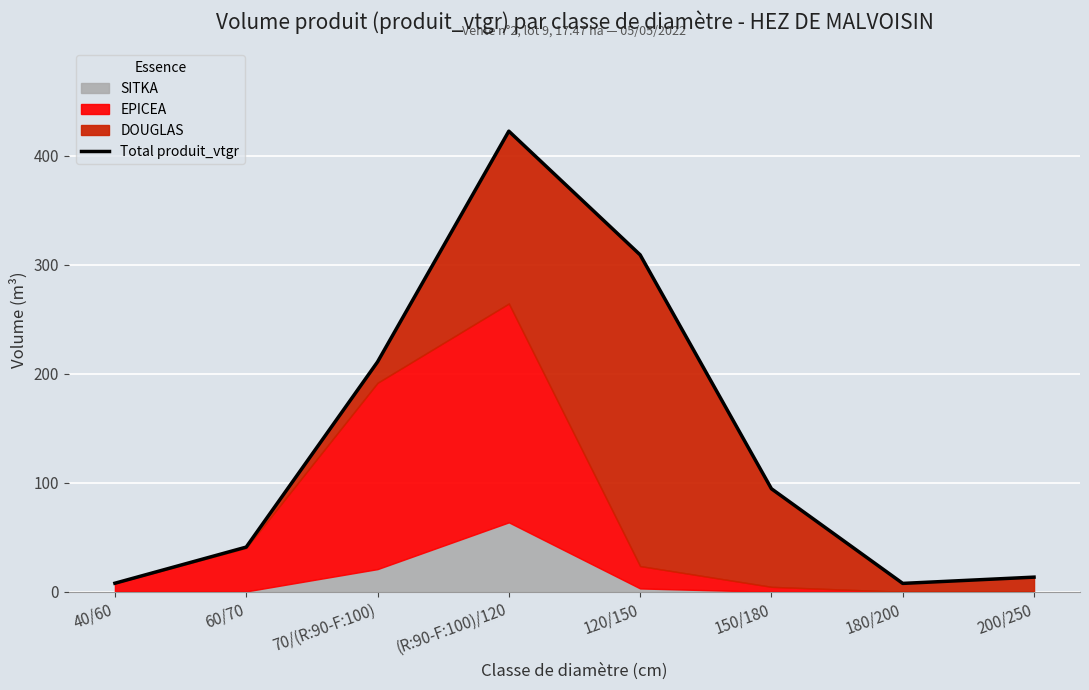

What position from the right is (R:90-F:100)/120?

5